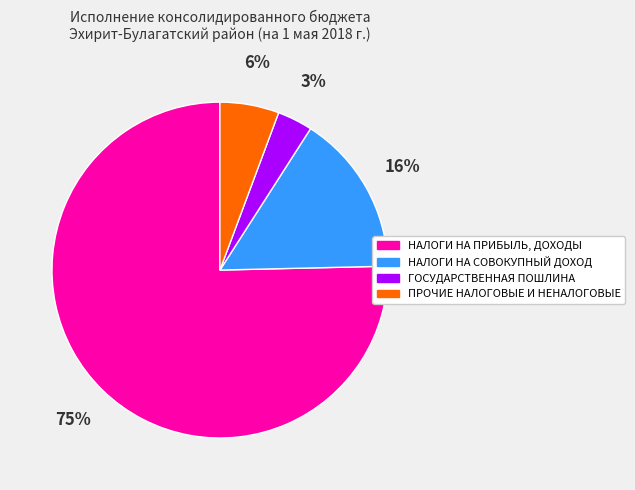

Does any single category account for the majority?

Yes